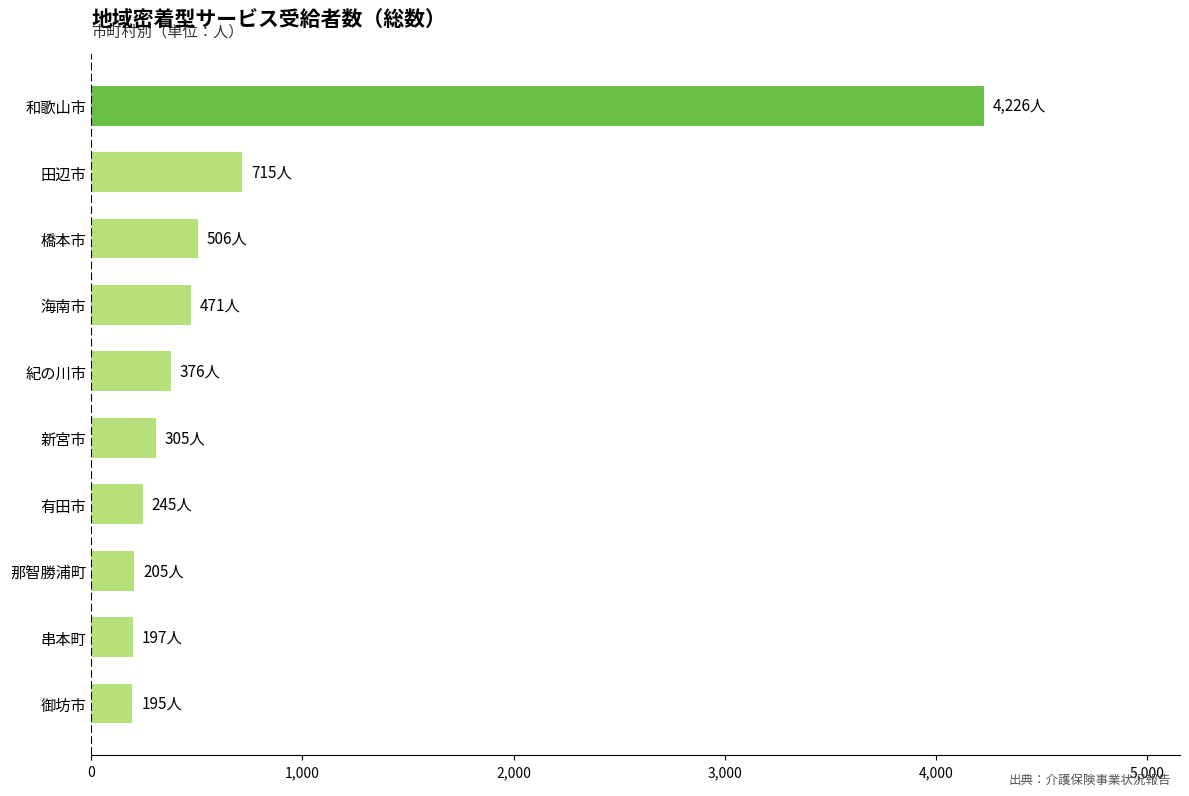

Does the chart contain stacked bars?

No